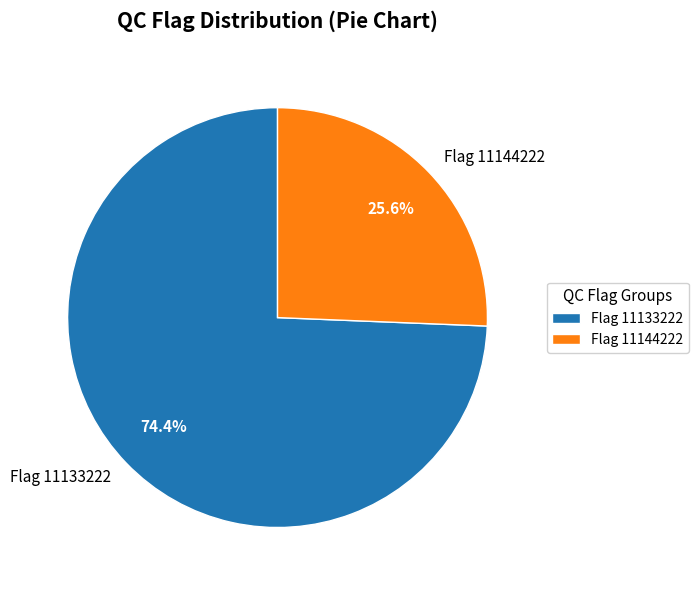

What is the majority slice?

Flag 11133222